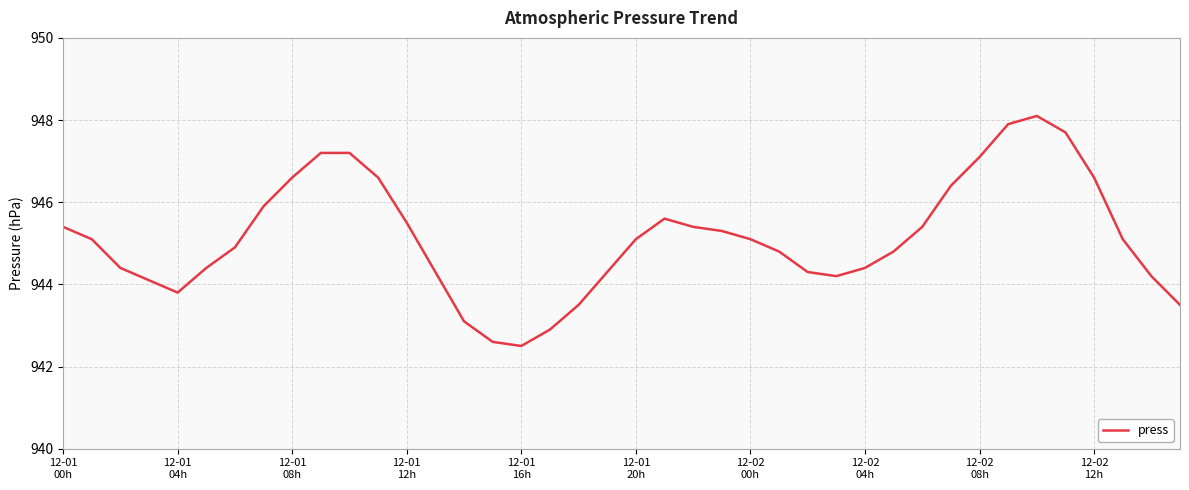

What is the maximum value shown in the chart?

948.1